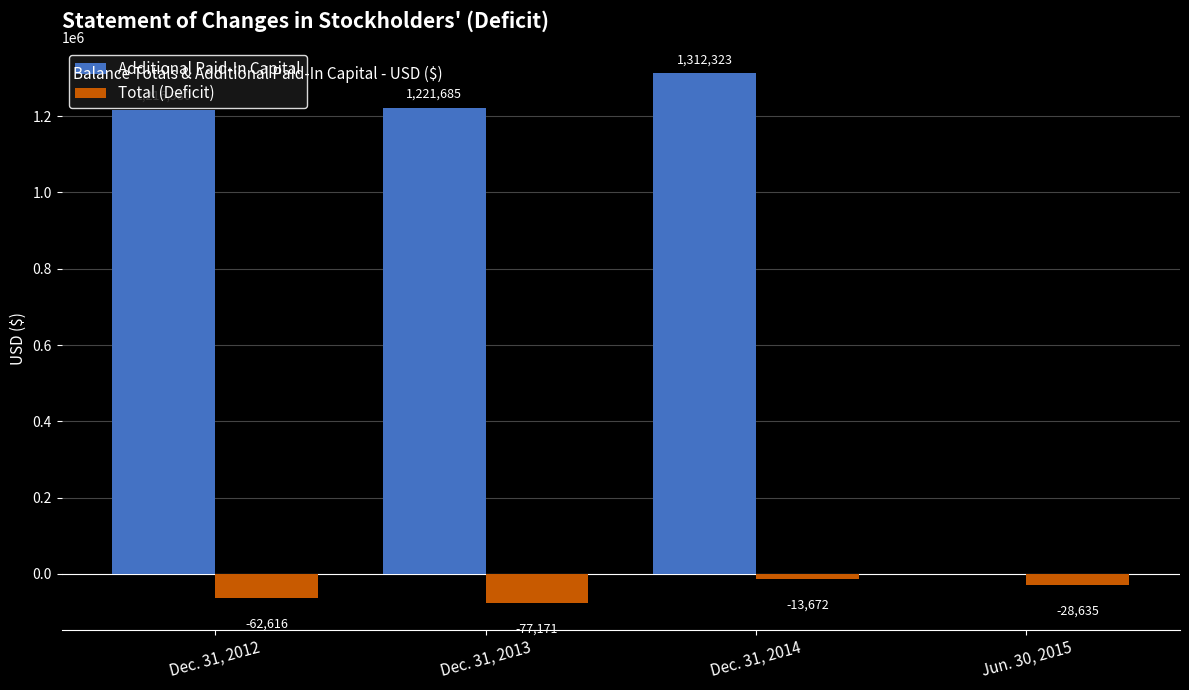

Which category has the highest value in the Total (Deficit) series?

Dec. 31, 2014